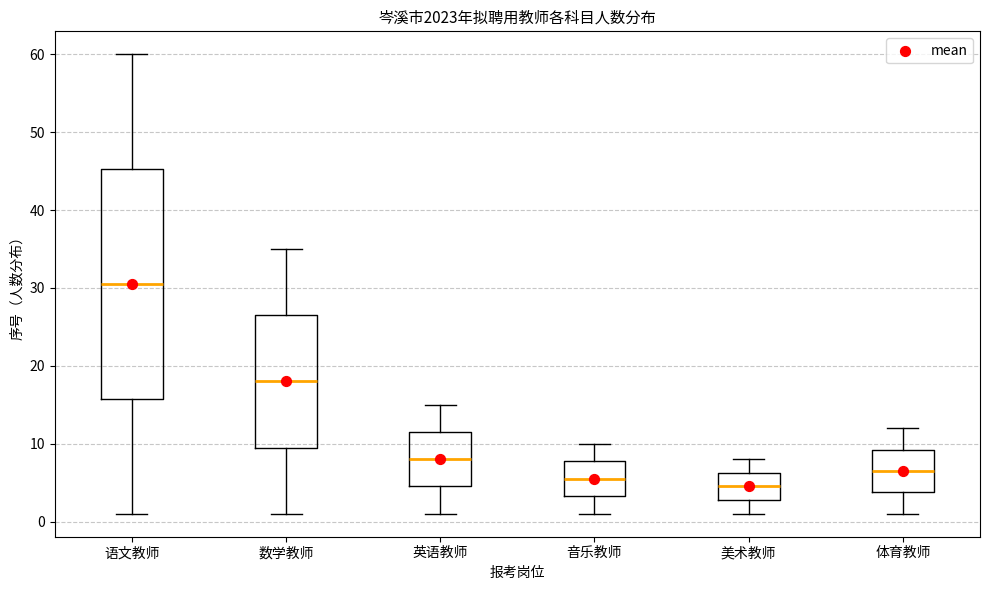

Where is the lower edge of the box for 音乐教师 on the y-axis? The values are not printed on the chart, so give them approximately, as read against the axis.

3